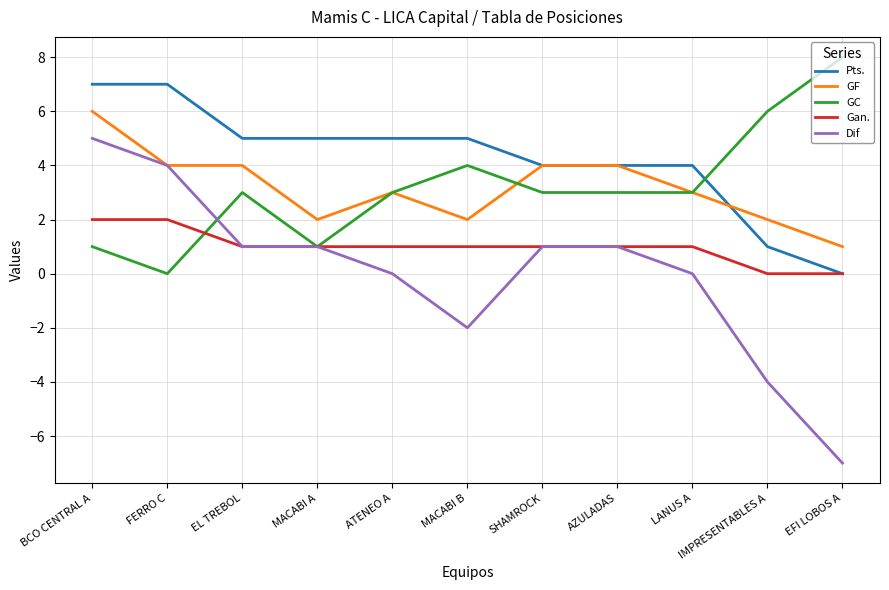

How many times do GC and Pts. cross each other?

1